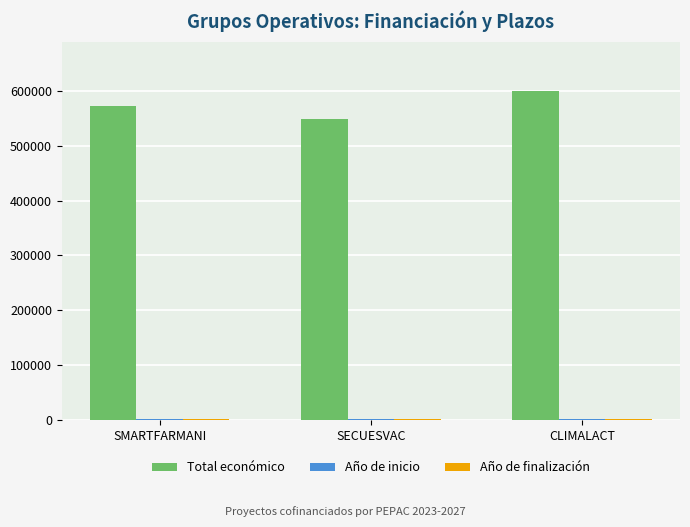

What is the greatest value displayed?

600000